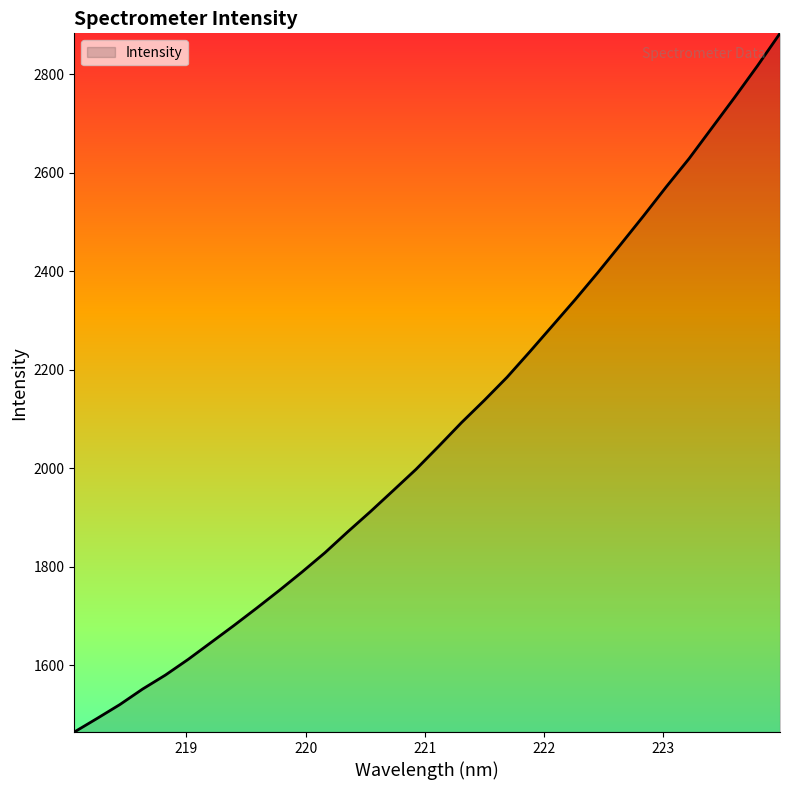

What is the smallest value displayed?

1463.9